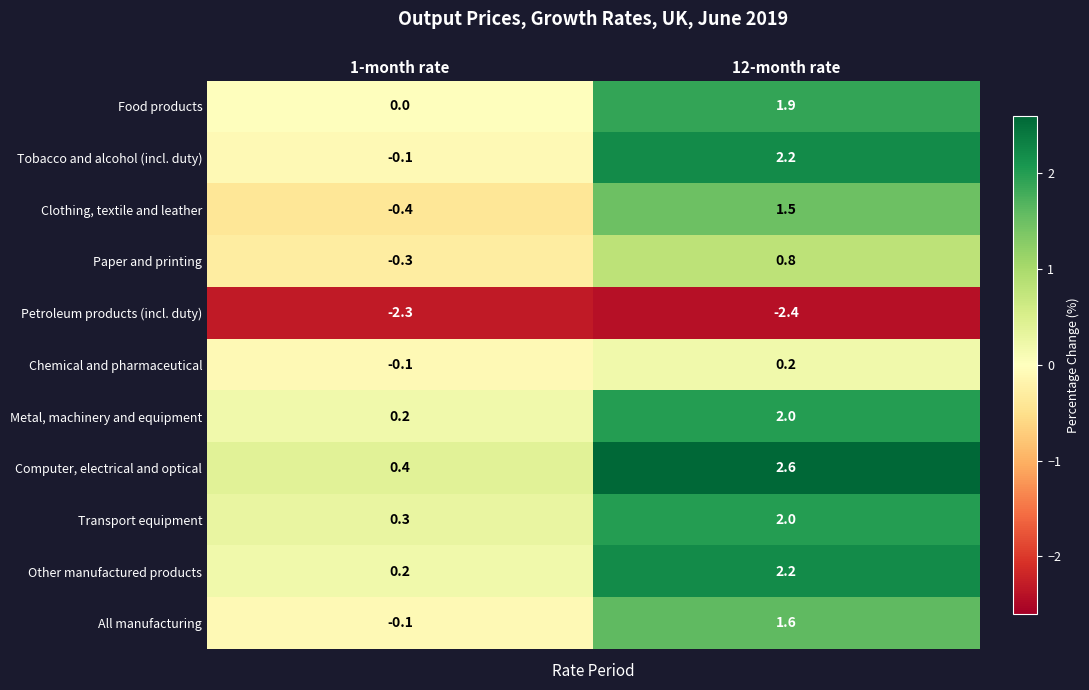

Reading right to left, extract all data points from this chart.

Food products: 1.9	0.0
Tobacco and alcohol (incl. duty): 2.2	-0.1
Clothing, textile and leather: 1.5	-0.4
Paper and printing: 0.8	-0.3
Petroleum products (incl. duty): -2.4	-2.3
Chemical and pharmaceutical: 0.2	-0.1
Metal, machinery and equipment: 2.0	0.2
Computer, electrical and optical: 2.6	0.4
Transport equipment: 2.0	0.3
Other manufactured products: 2.2	0.2
All manufacturing: 1.6	-0.1